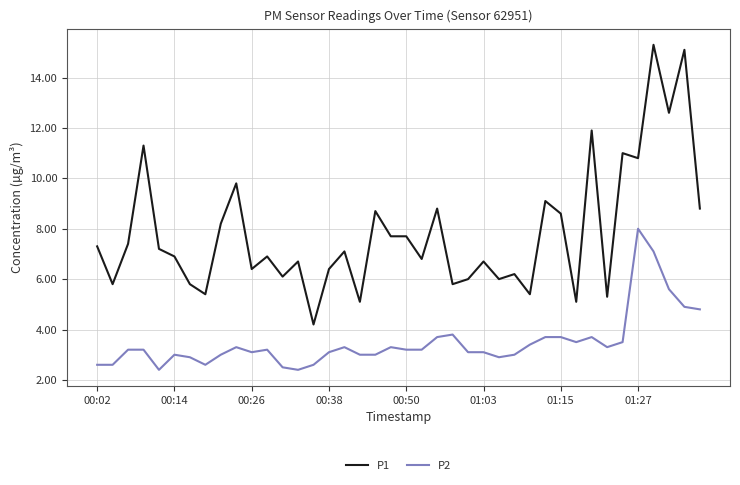

What is the highest value of the P2 series?

8.0